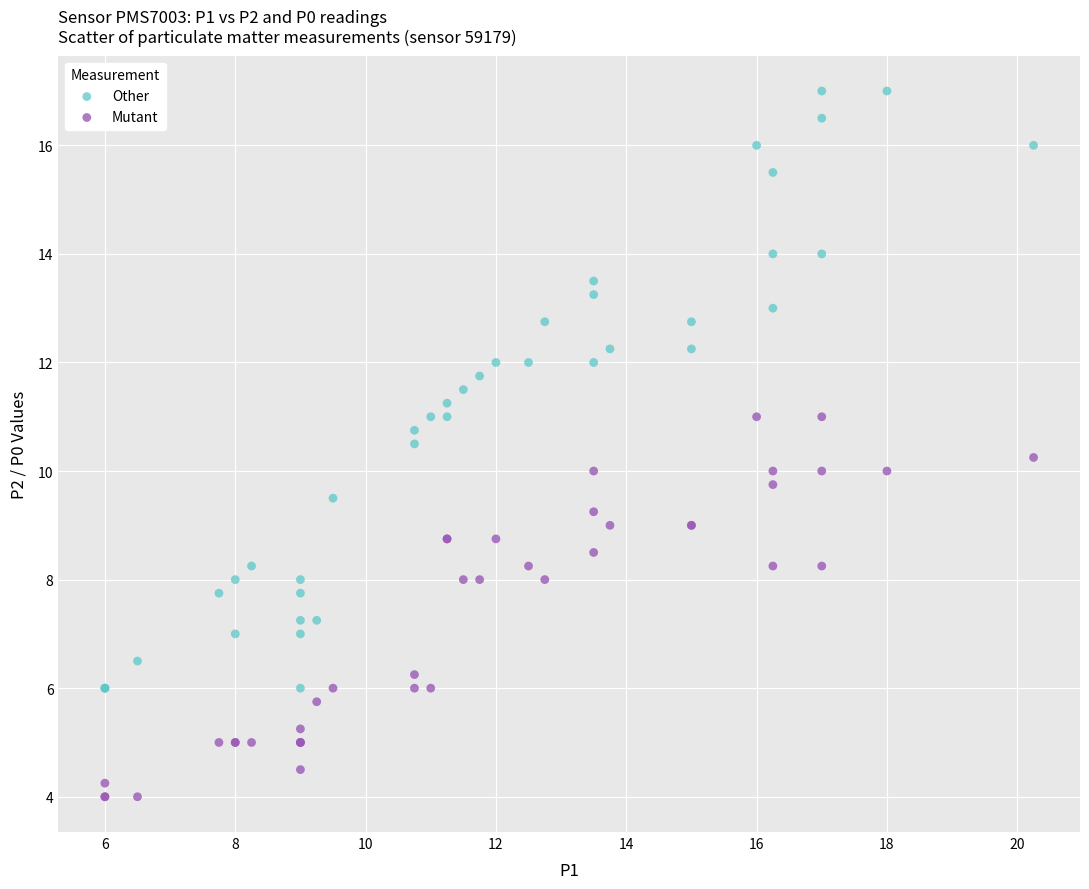

Which series reaches the minimum Y coordinate?

Mutant